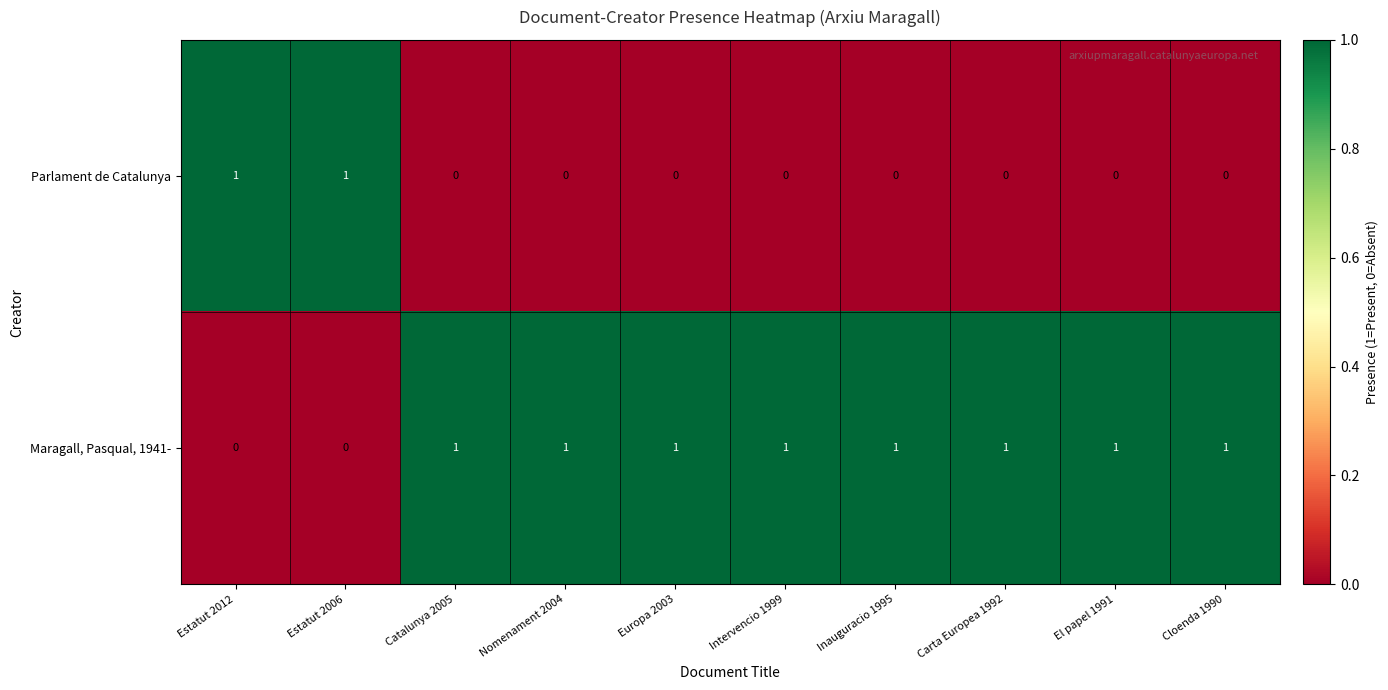

Is the value of Maragall, Pasqual, 1941- at El papel 1991 greater than the value of Parlament de Catalunya at Nomenament 2004?

Yes